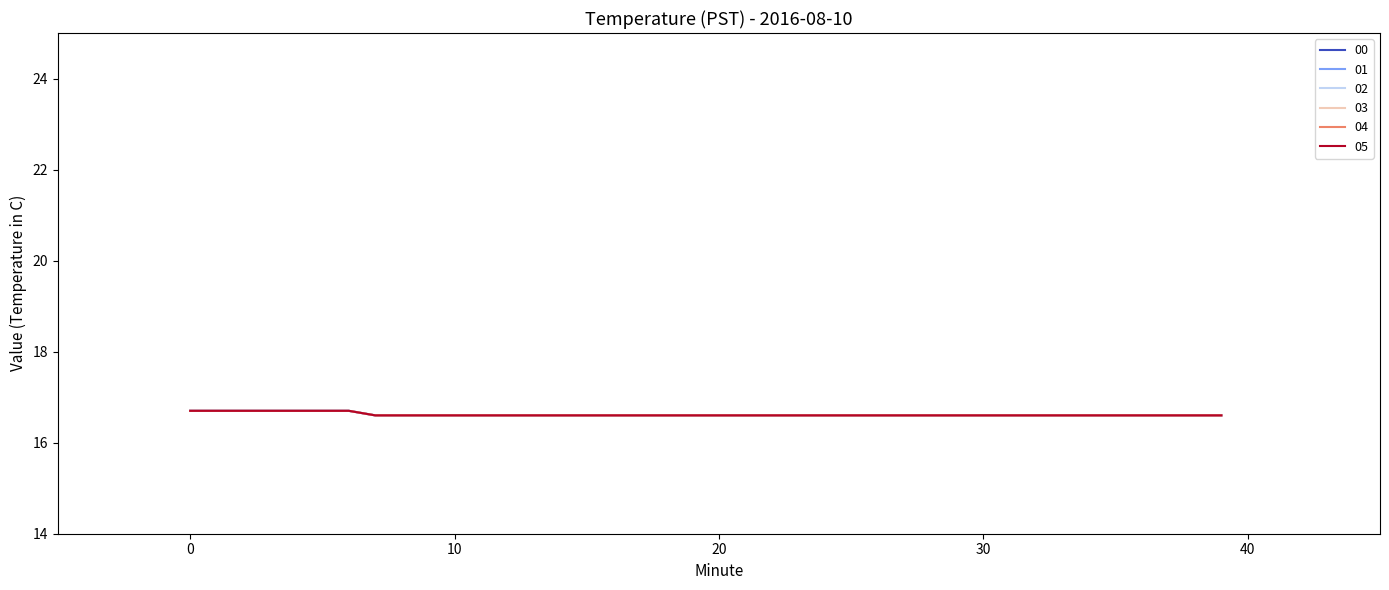

Is this an area chart (filled region under the line)?

No